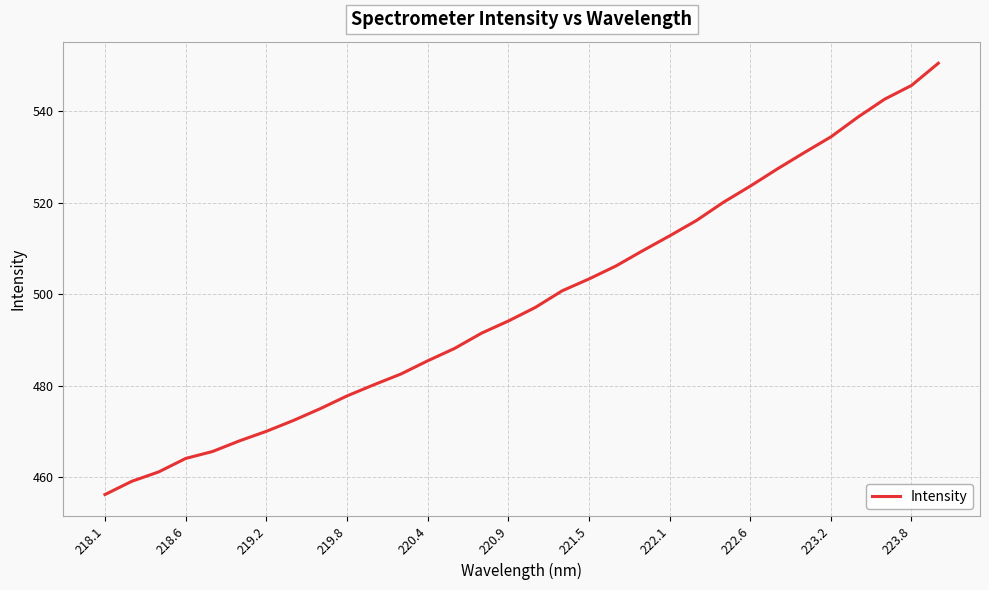

What is the difference between the maximum and minimum values?

94.2